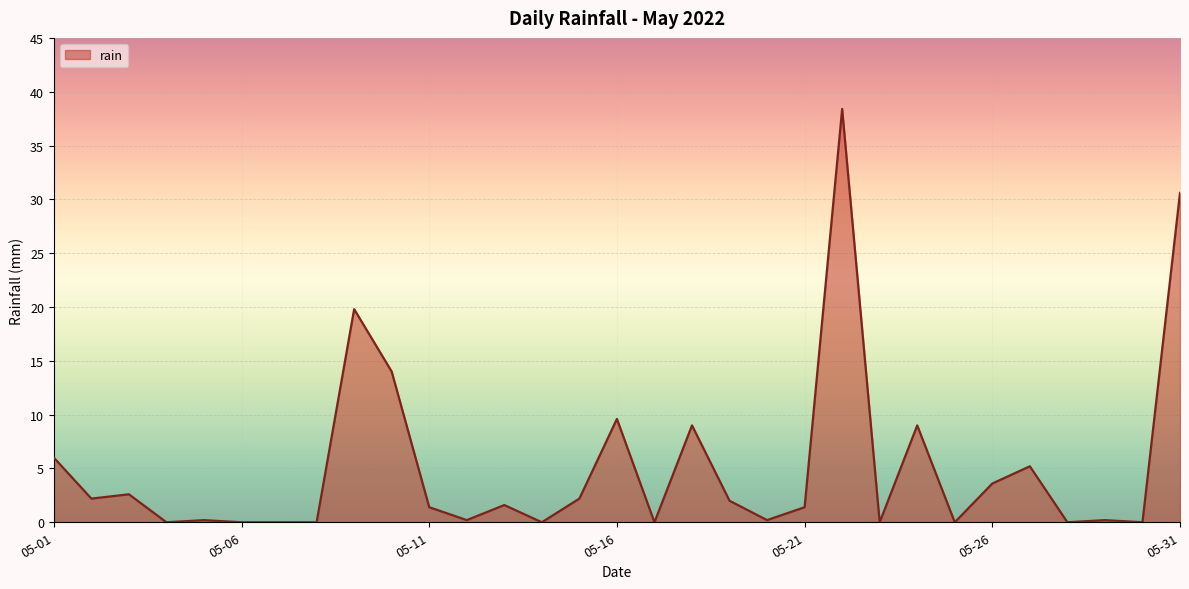

How many lines are shown in the chart?

1